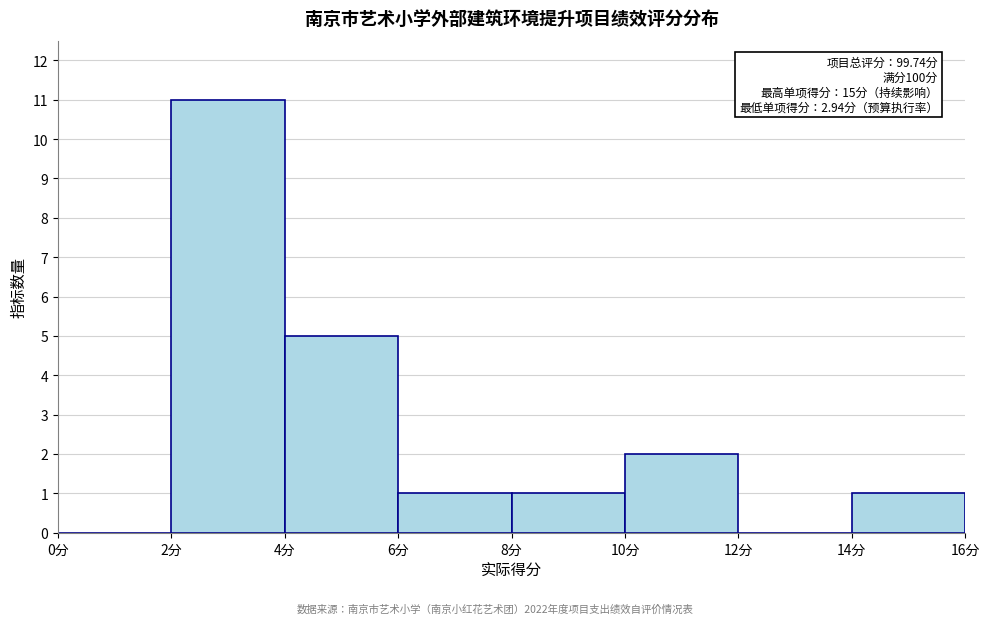

Which range on the x-axis has the tallest bar?

2 to 4